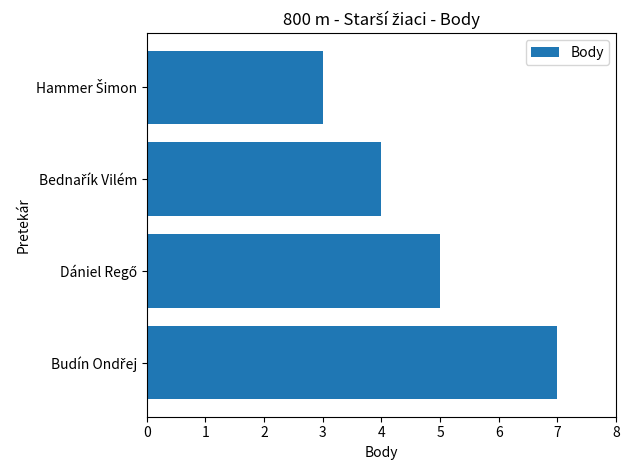

Reading top to bottom, transcribe all the data shown in this chart.

3	4	5	7